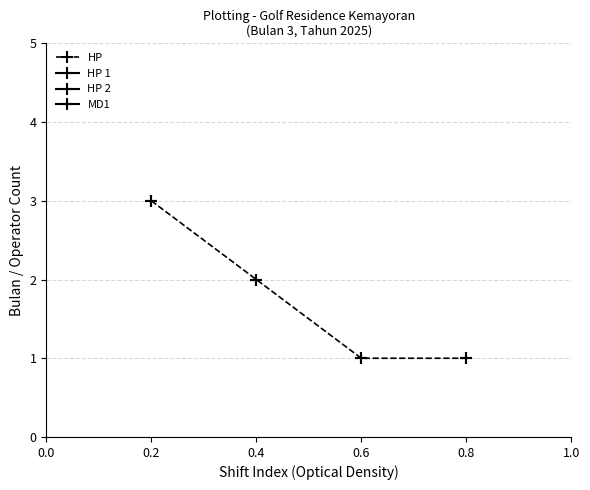

How many values are between 1 and 3?

4